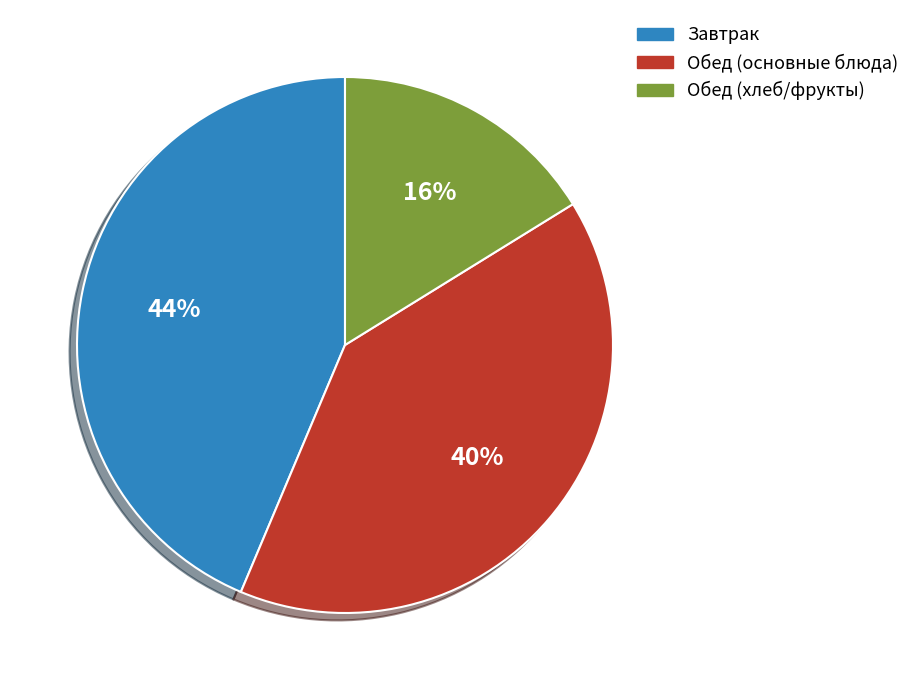

Between Обед (основные блюда) and Завтрак, which is larger?

Завтрак